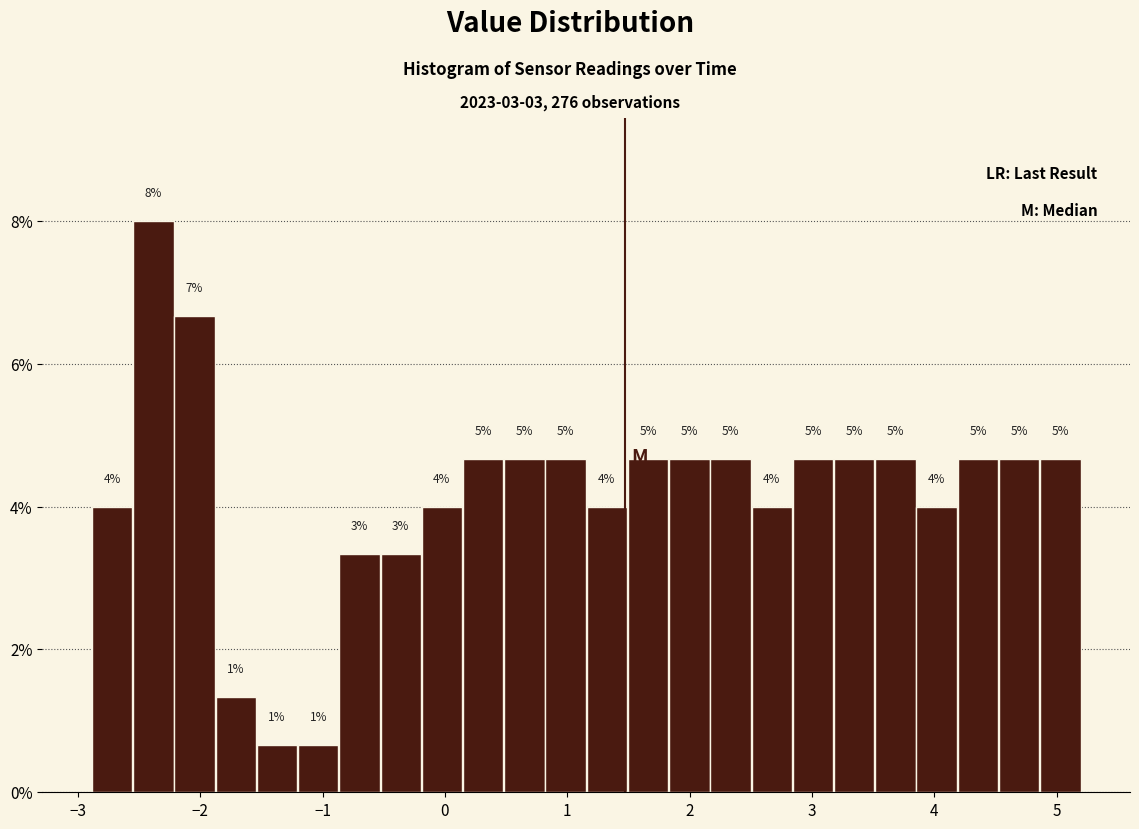

Read against the x-axis, roughly where is the centre of the tallest bar?

-2.4